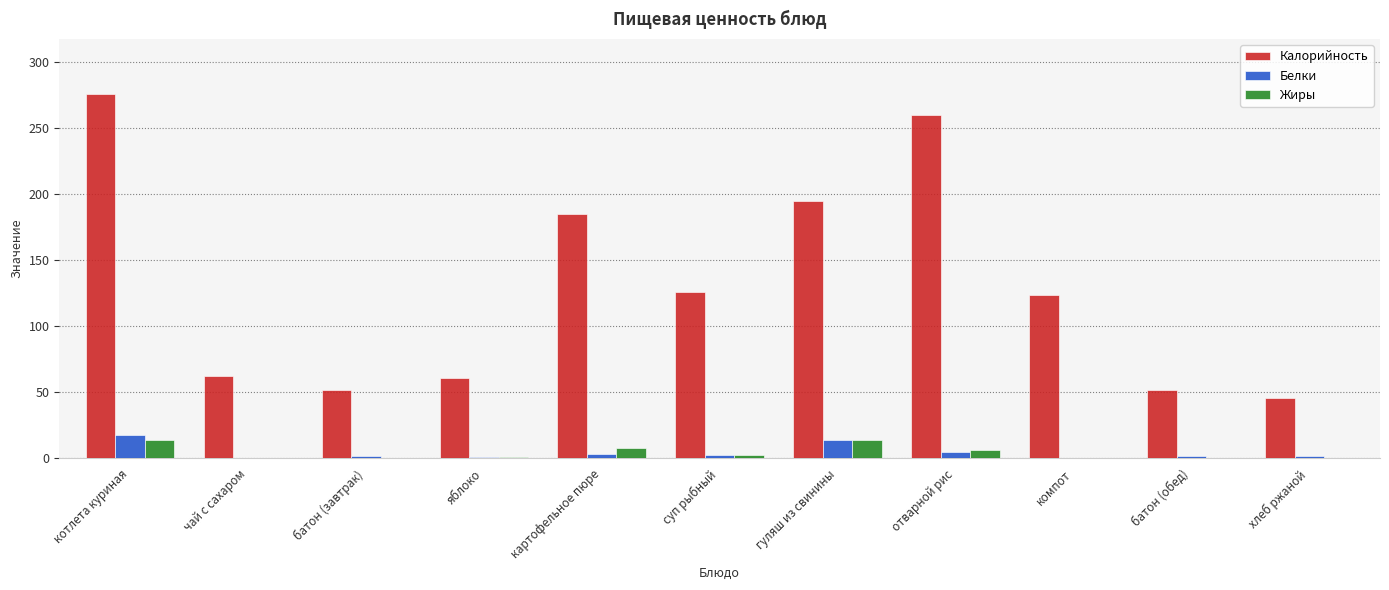

How many groups of bars are there?

11